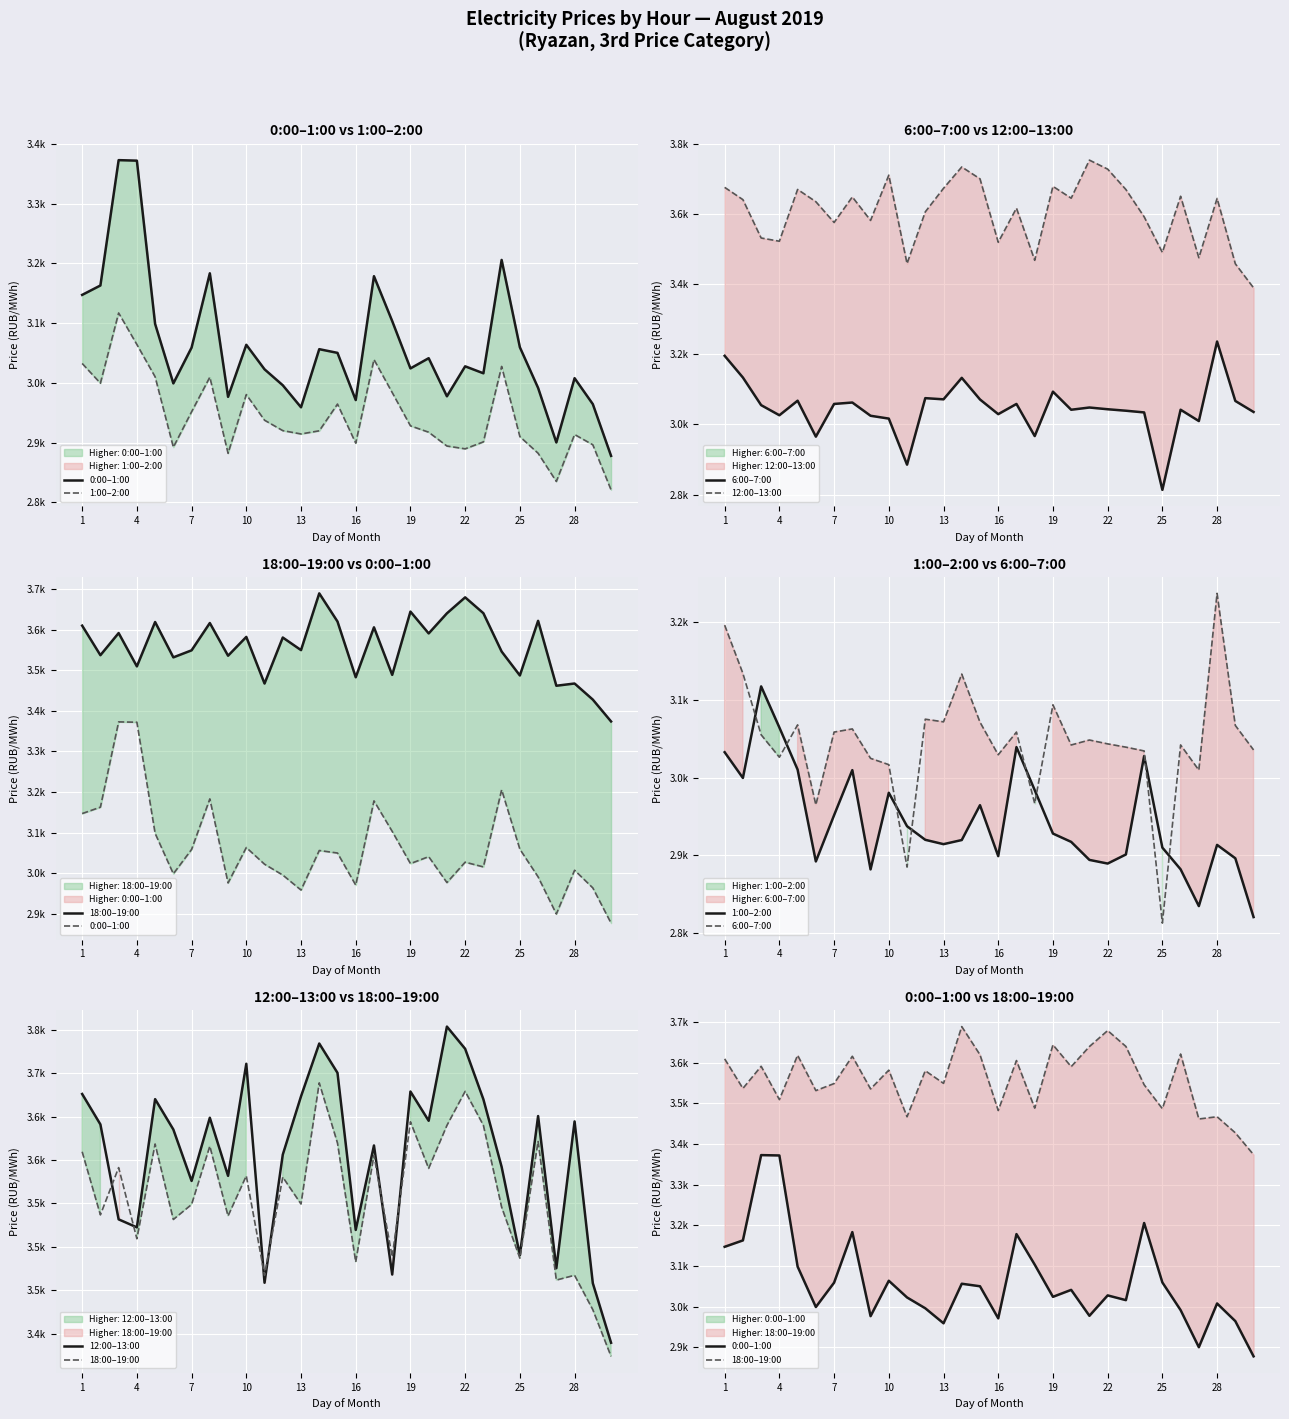

True or false: 1:00–2:00 has a value of 2896.4 at 28.

True